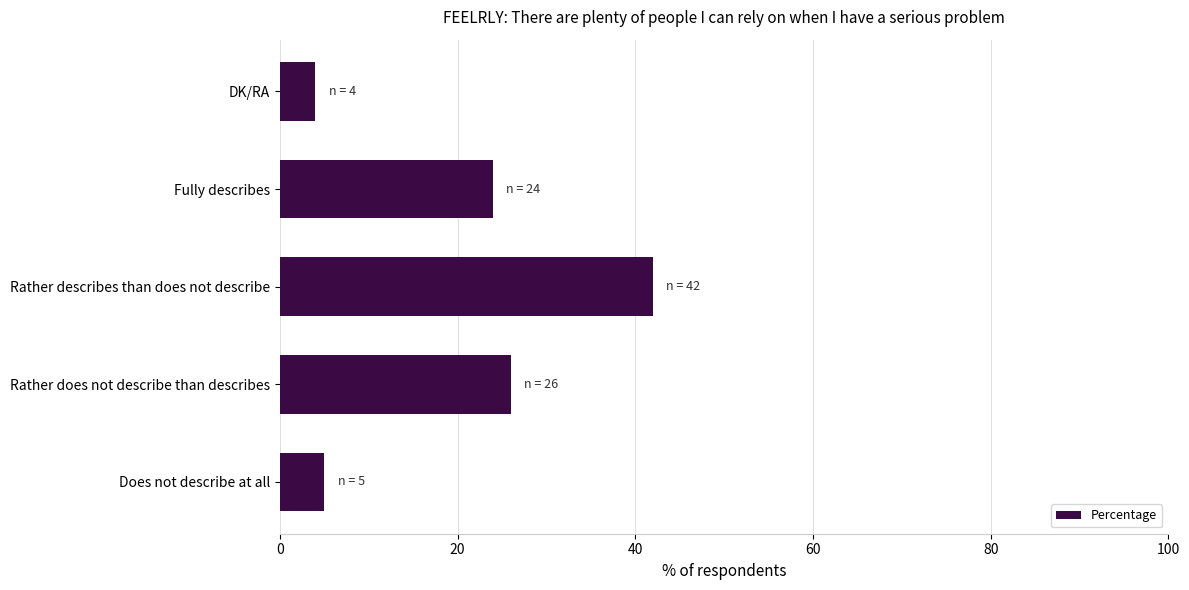

What is the sum of all values?

101